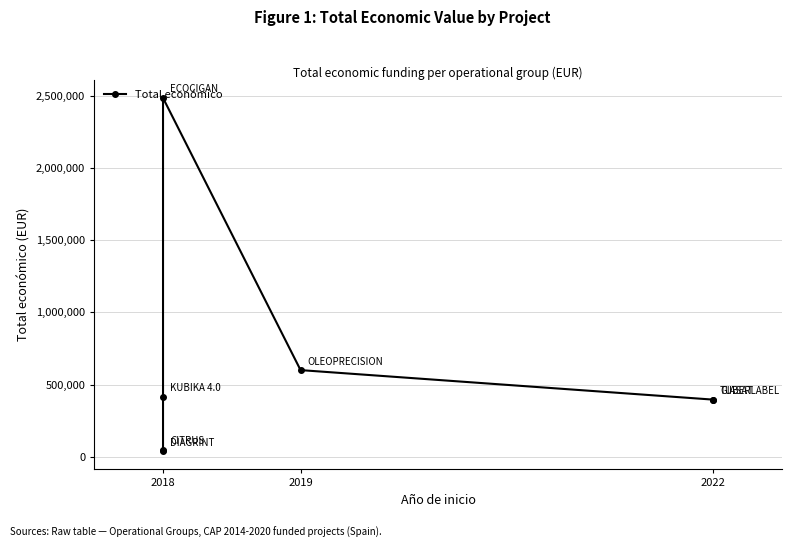

How many values are below 395340?

2